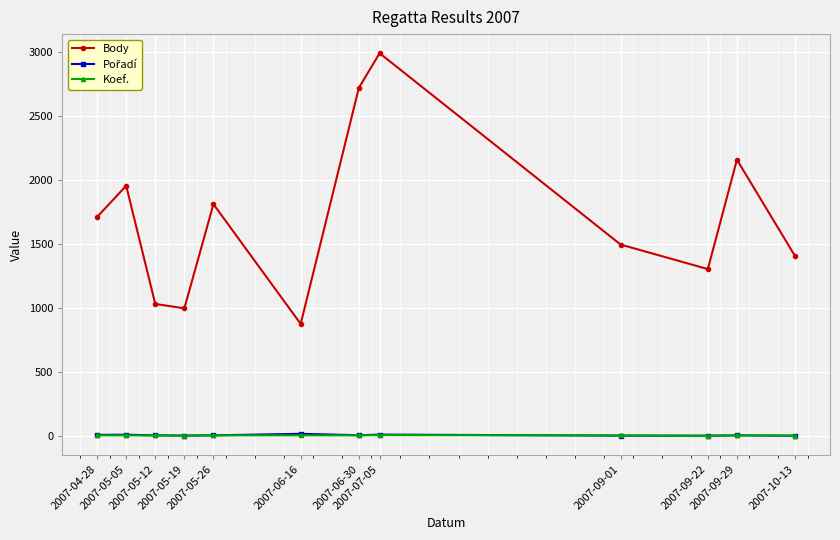

What is the difference between the second highest and minimum values in the Koef. series?

3